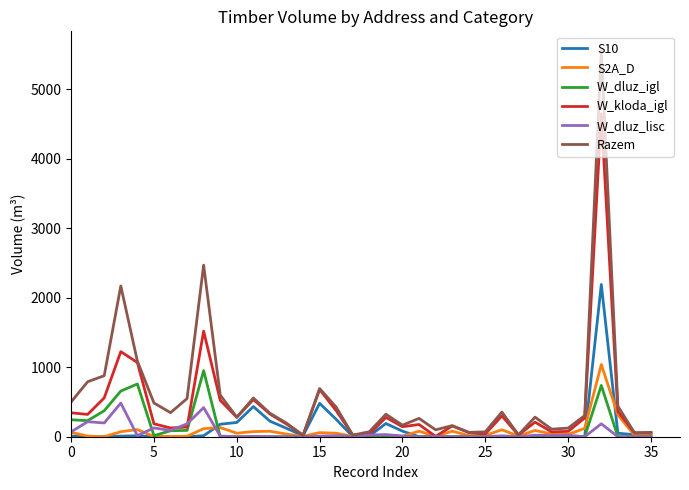

What are all the series names shown in the legend?

S10, S2A_D, W_dluz_igl, W_kloda_igl, W_dluz_lisc, Razem